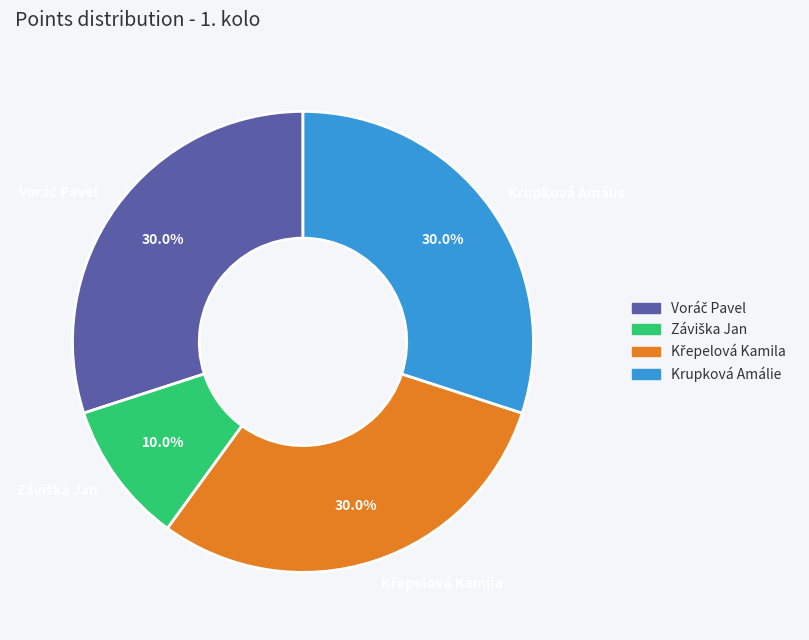

Is there a majority slice in this chart?

No